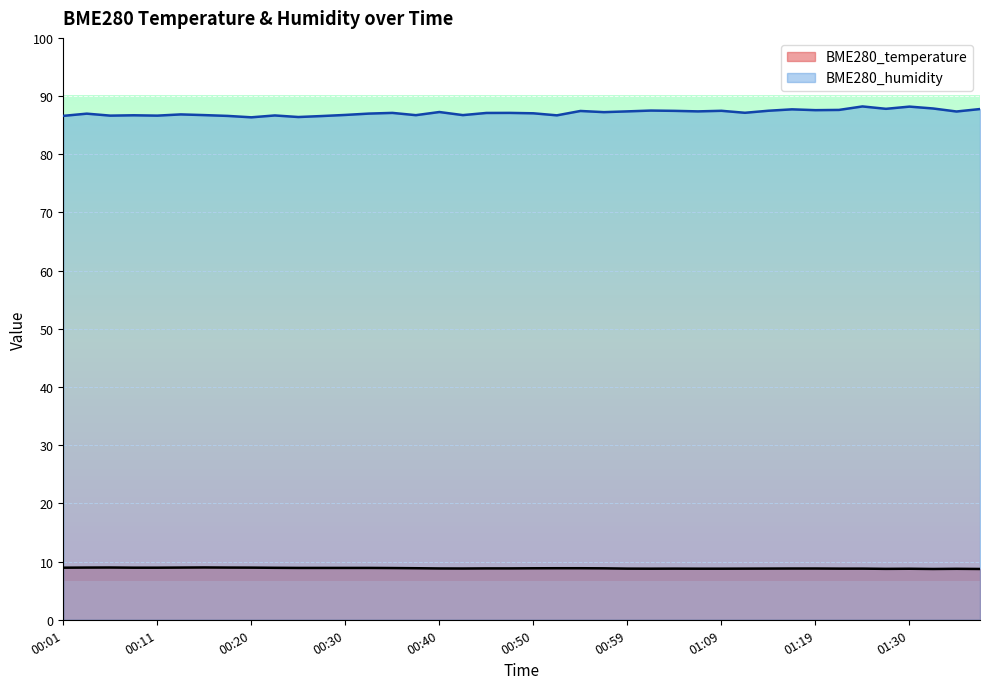

Reading left to right, what are all the values shown in this chart?

BME280_temperature: 8.9	9.0	9.0	8.9	8.9	9.0	9.0	9.0	9.0	8.9	8.9	8.9	8.9	8.9	8.9	8.9	8.8	8.8	8.8	8.8	8.8	8.9	8.9	8.8	8.8	8.8	8.8	8.8	8.8	8.8	8.8	8.8	8.8	8.8	8.8	8.8	8.8	8.7	8.8	8.7
BME280_humidity: 86.6	87.0	86.6	86.7	86.6	86.8	86.7	86.6	86.3	86.7	86.4	86.6	86.8	87.0	87.1	86.7	87.3	86.7	87.1	87.1	87.0	86.7	87.4	87.2	87.4	87.5	87.5	87.4	87.5	87.1	87.5	87.7	87.6	87.6	88.2	87.8	88.2	87.9	87.3	87.8